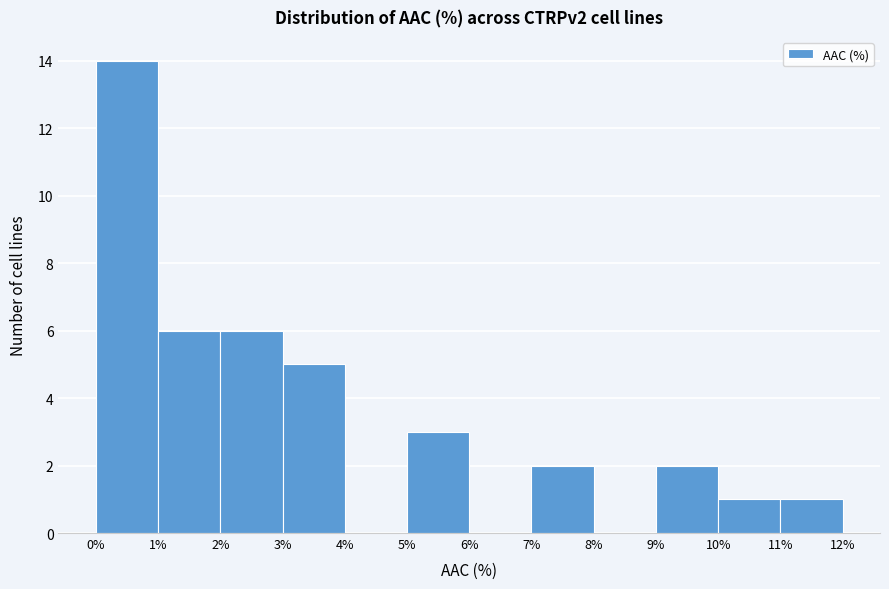

Which range on the x-axis has the tallest bar?

0% to 1%